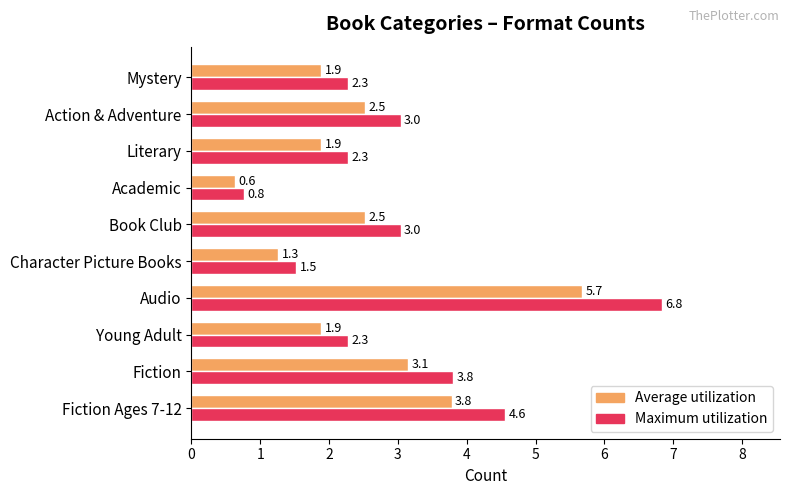

Which series has the largest range (max minus min)?

Maximum utilization